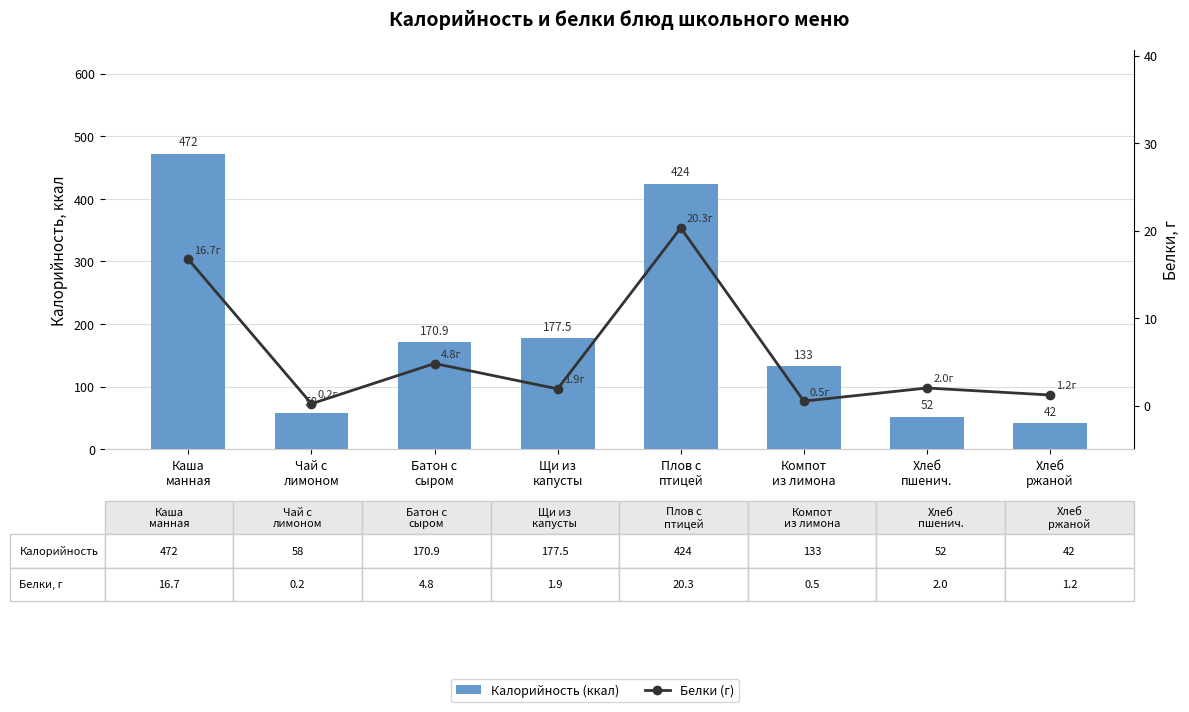

At how many categories does at least one series exceed 433?

1